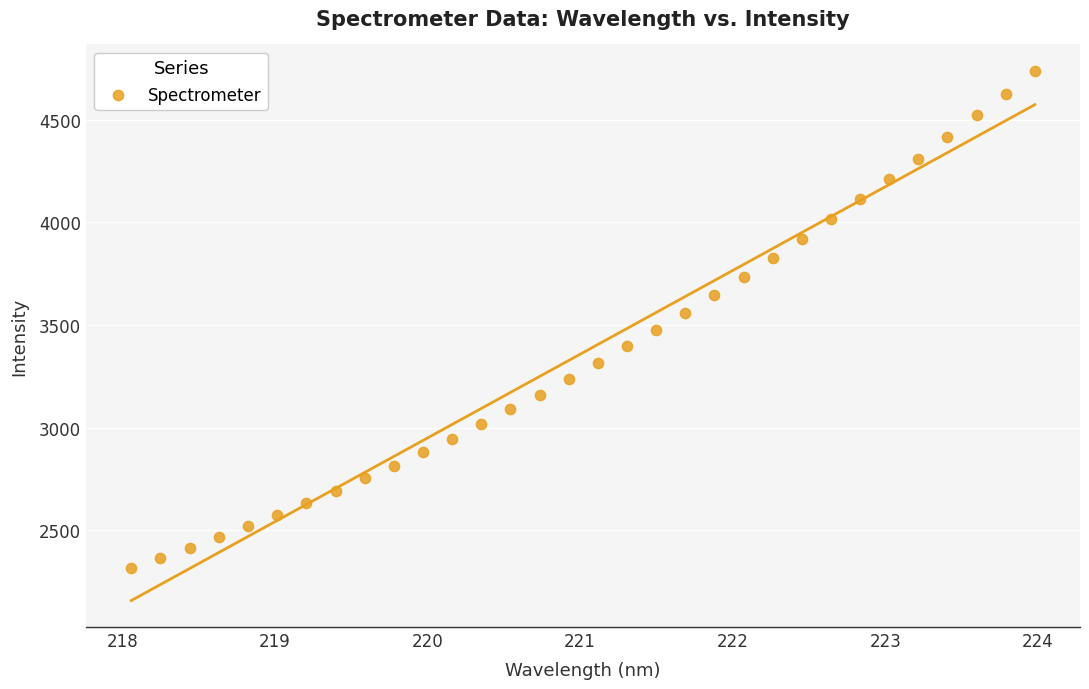

What is the range of Y values (max minus min)?

2419.1